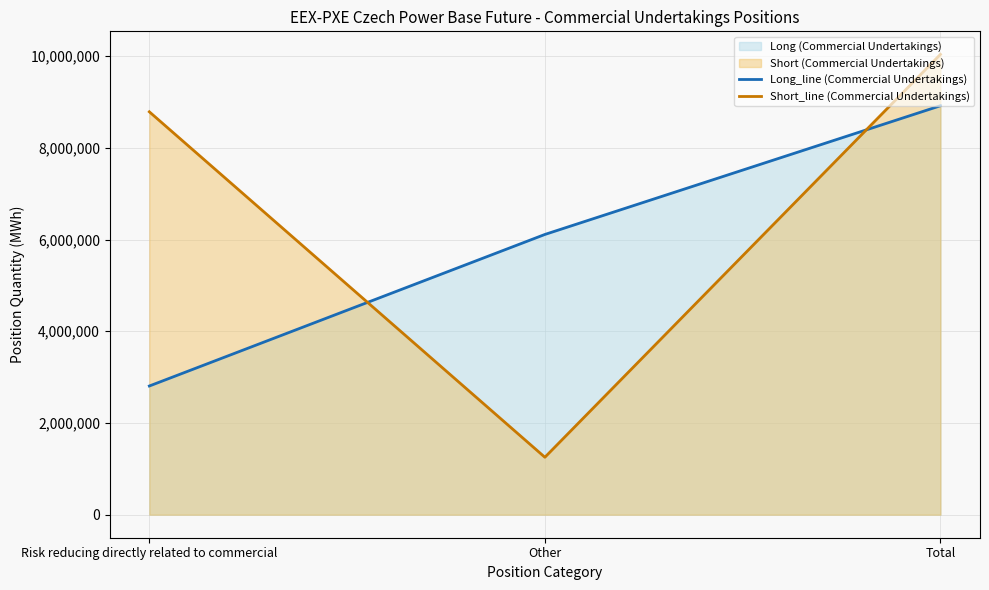

The value of Long_line (Commercial Undertakings) at Total is 8917352. True or false?

True